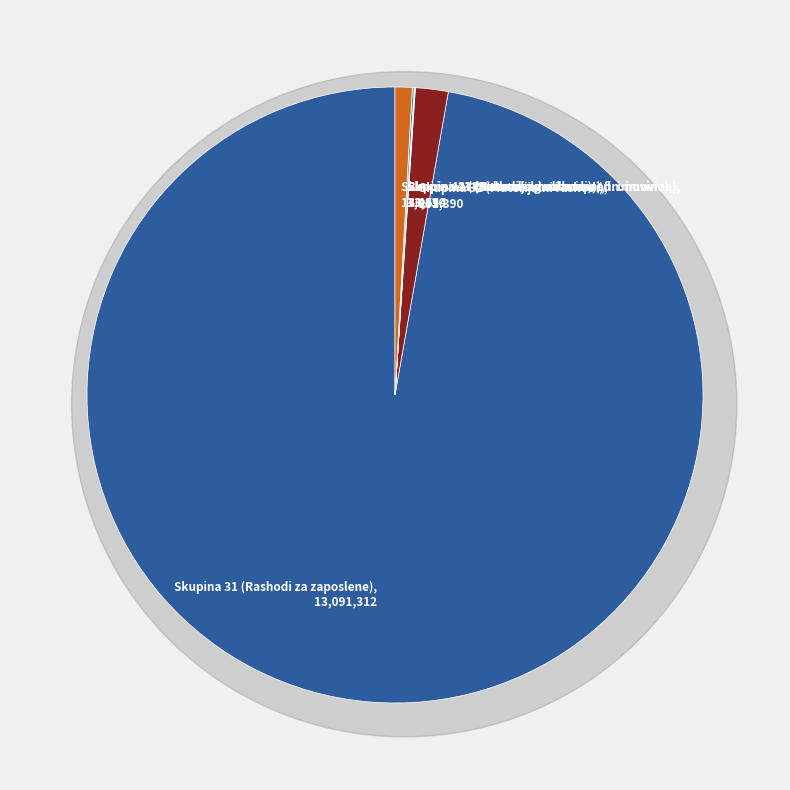

Rank the categories by value from lowest to highest.

37, 34, 41, 42, 32, 31